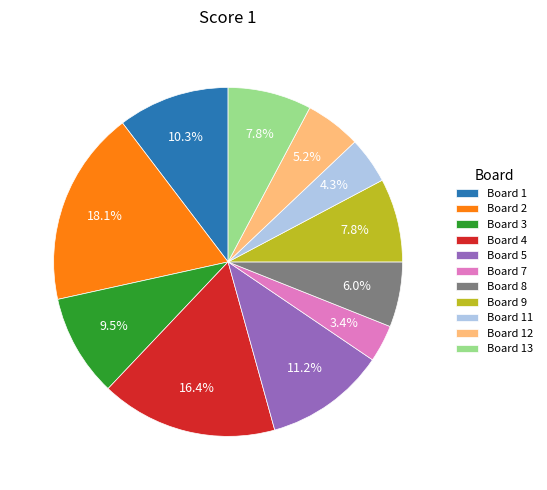

What percentage is NOT represented by Board 12?

94.8%